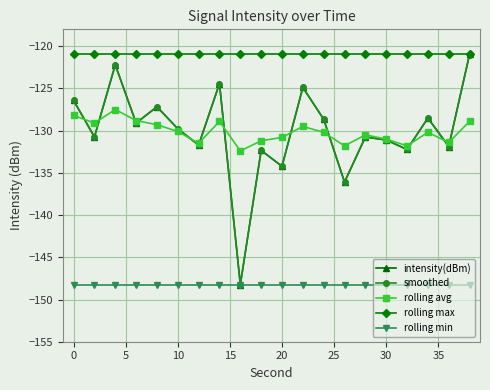

Does the chart have visible grid lines?

Yes